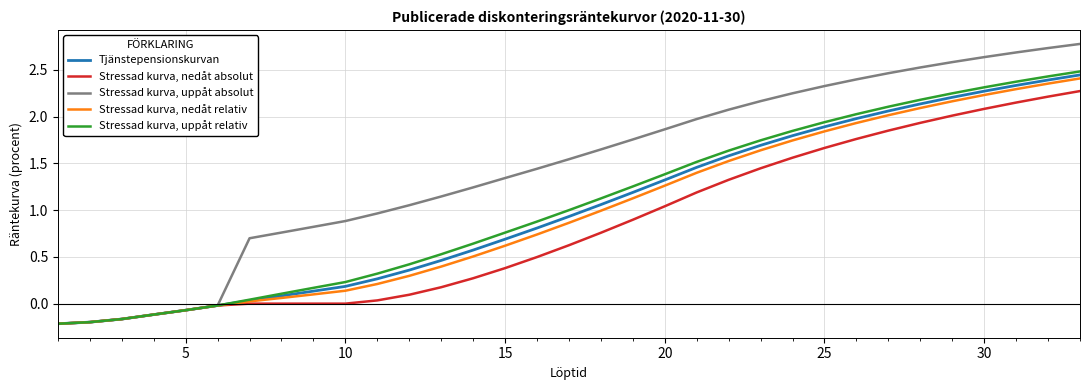

What is the maximum value shown in the chart?

2.8